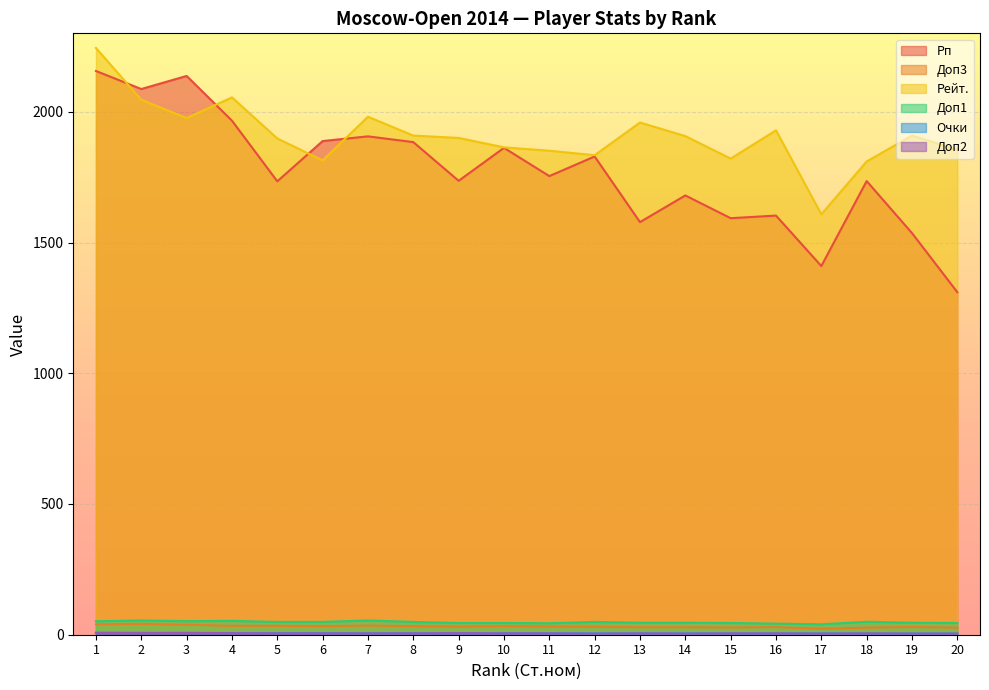

At which category is the sum across all series the highest?

1